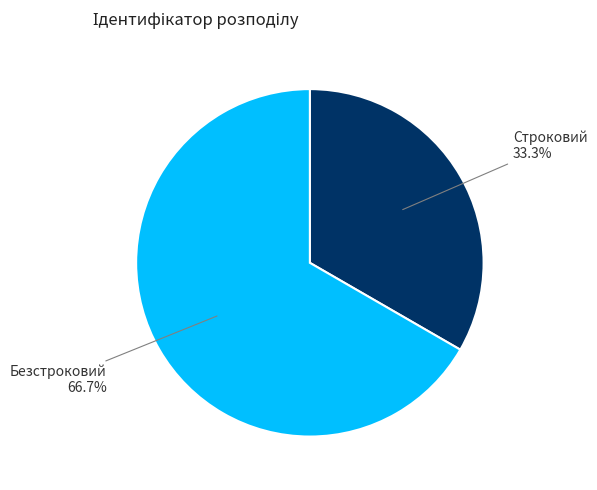

What percentage do Строковий and Безстроковий together represent?

100.0%